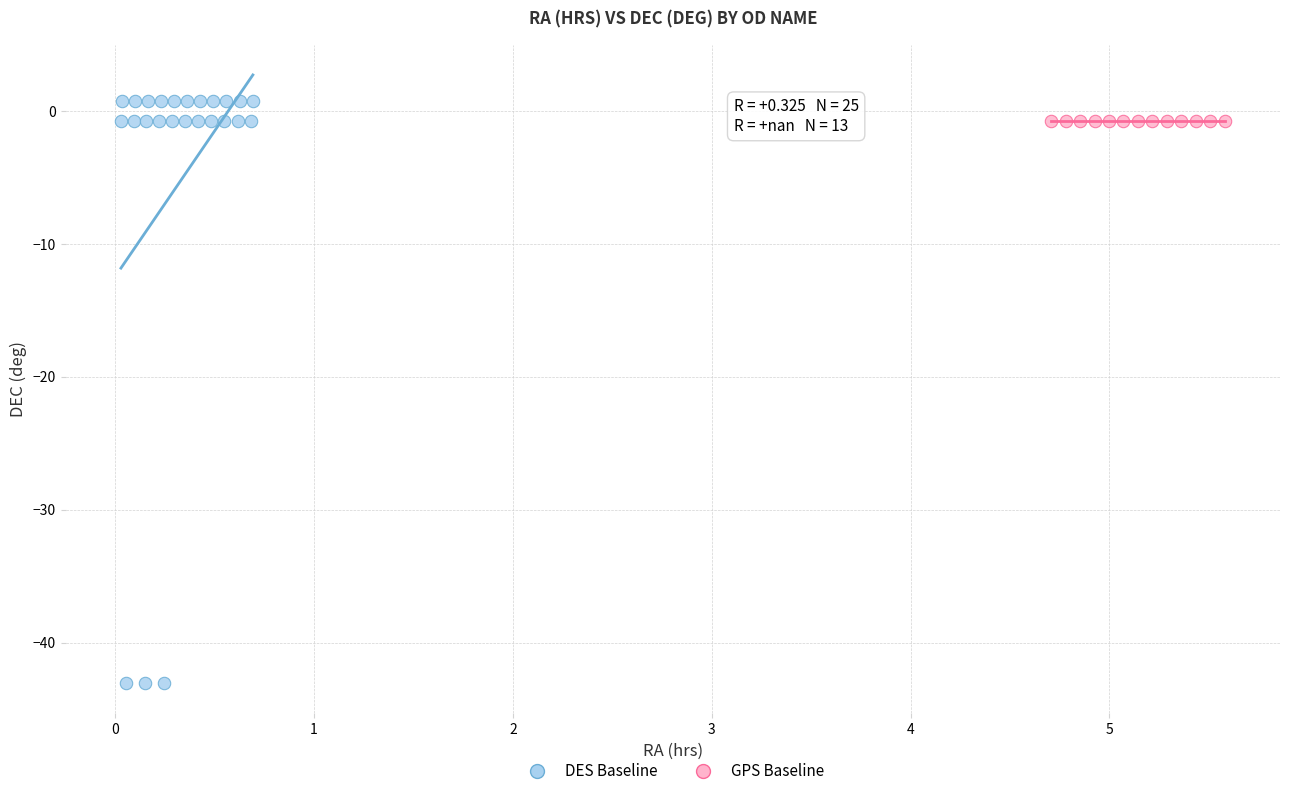

What are all the series names shown in the legend?

DES Baseline, GPS Baseline